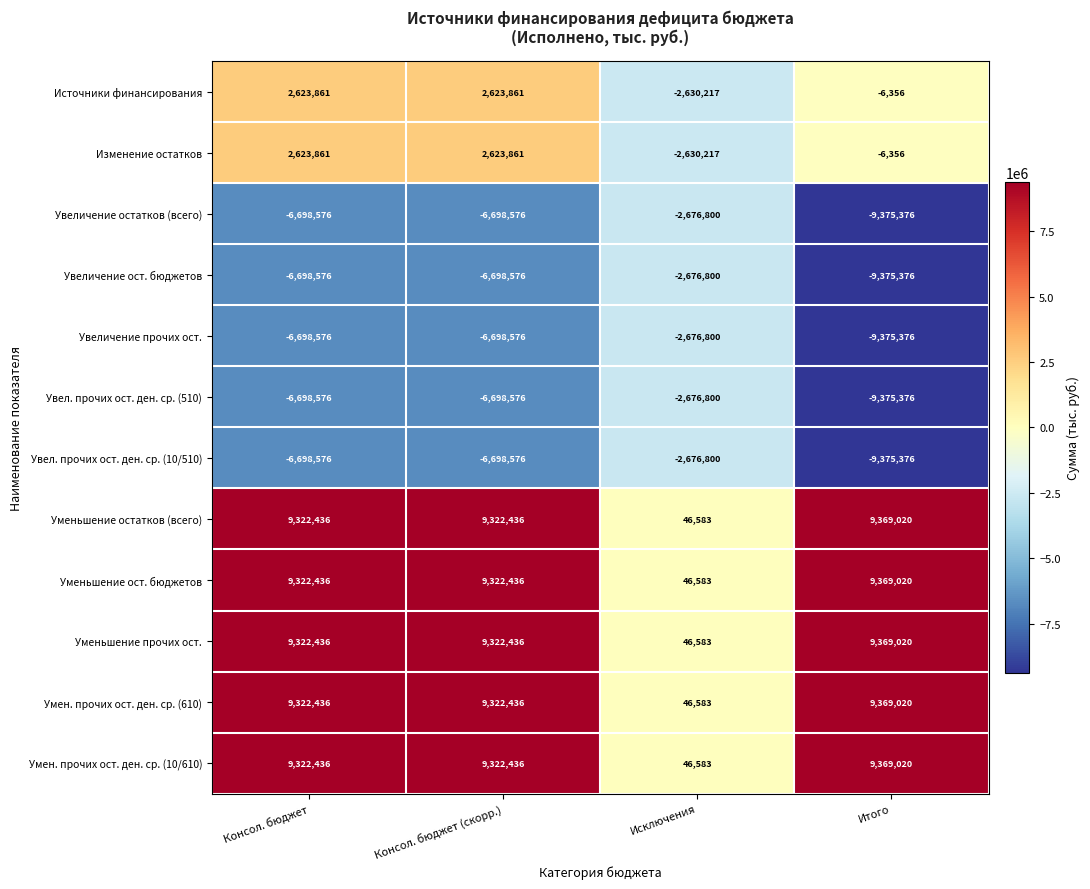

The Уменьшение остатков (всего) series shows 3400492 at Консол. бюджет (скорр.). True or false?

False